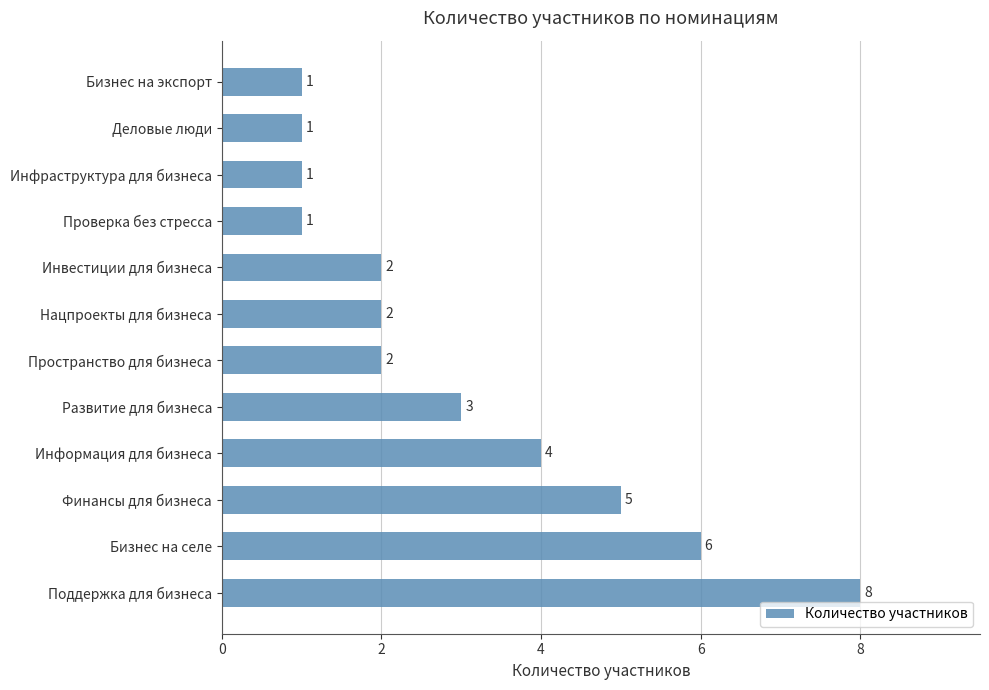

Reading bottom to top, list all the values displayed in this chart.

Поддержка для бизнеса=8	Бизнес на селе=6	Финансы для бизнеса=5	Информация для бизнеса=4	Развитие для бизнеса=3	Пространство для бизнеса=2	Нацпроекты для бизнеса=2	Инвестиции для бизнеса=2	Проверка без стресса=1	Инфраструктура для бизнеса=1	Деловые люди=1	Бизнес на экспорт=1